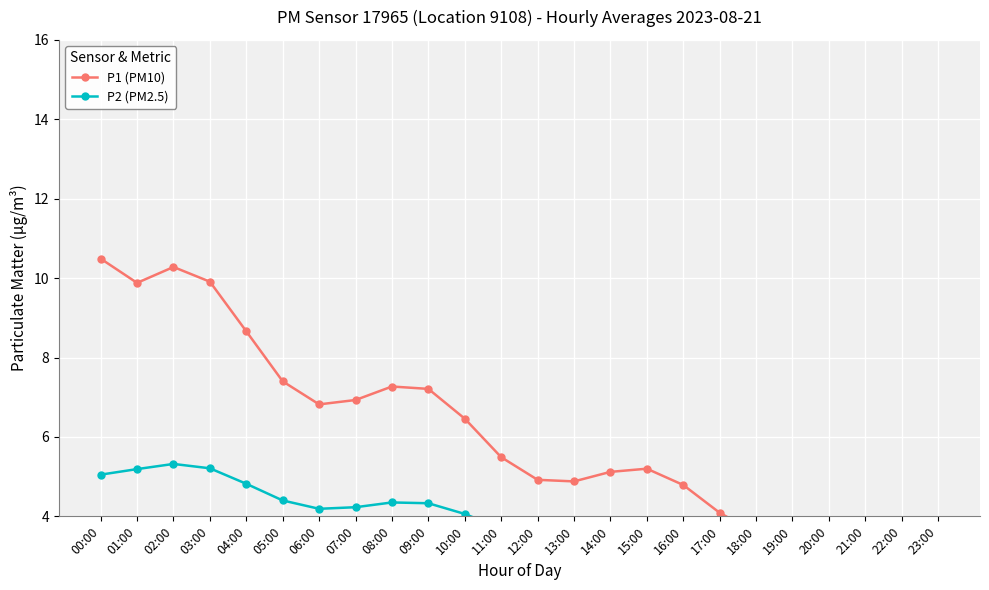

True or false: P1 (PM10) has a value of 3.5 at 22:00.

True